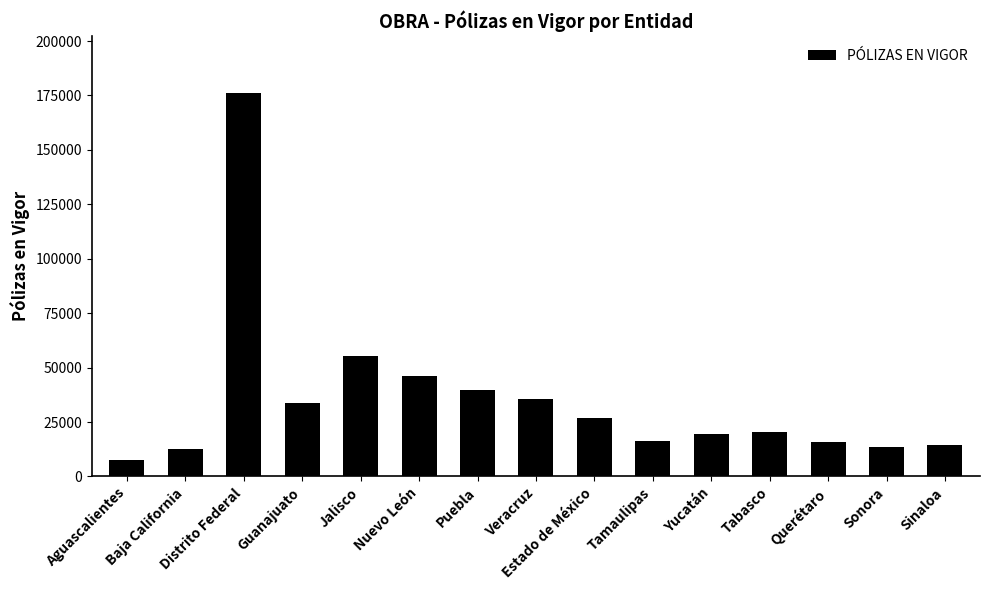

What value does the data have at Tabasco, to the nearest 10?

20540